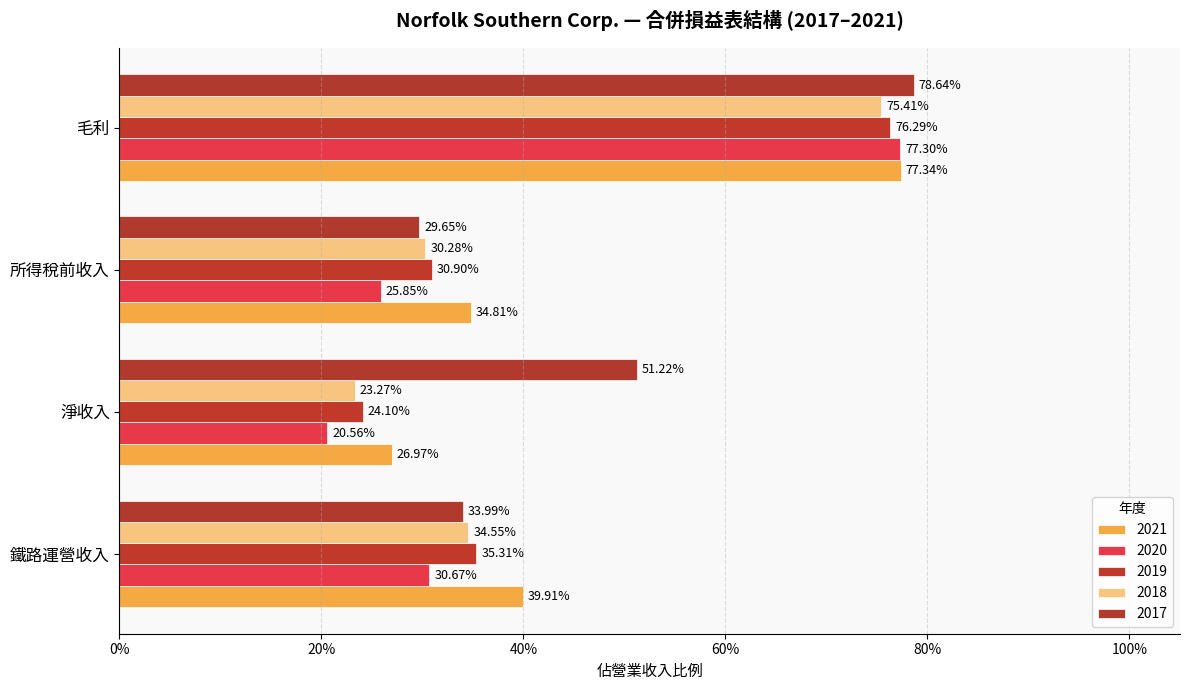

Which series has the largest total across all categories?

2017